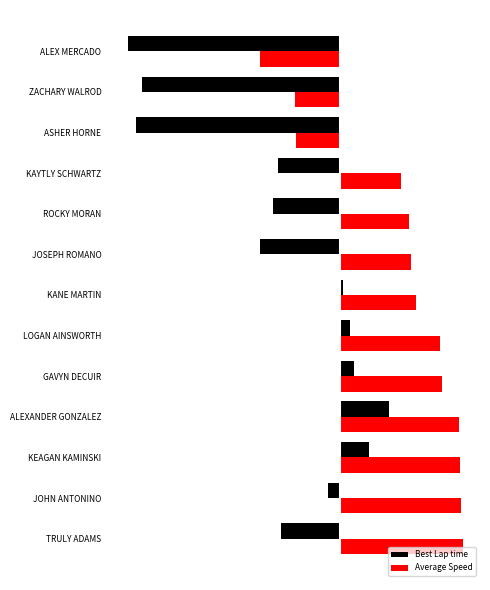

What is the maximum value for Best Lap time?

0.4